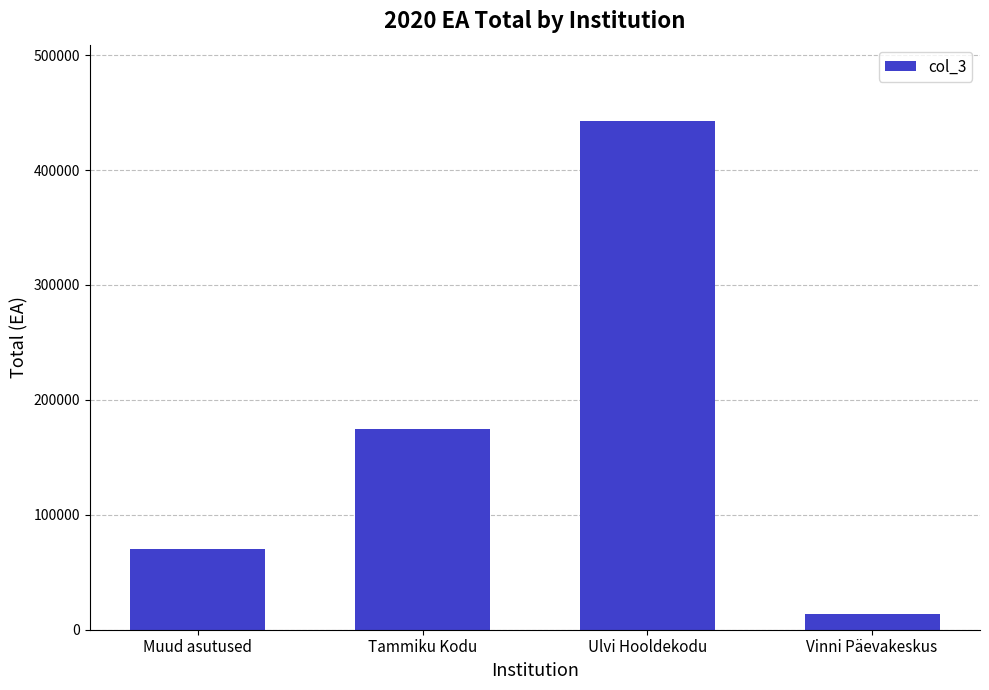

What is the difference between the maximum and second lowest values?

372737.0